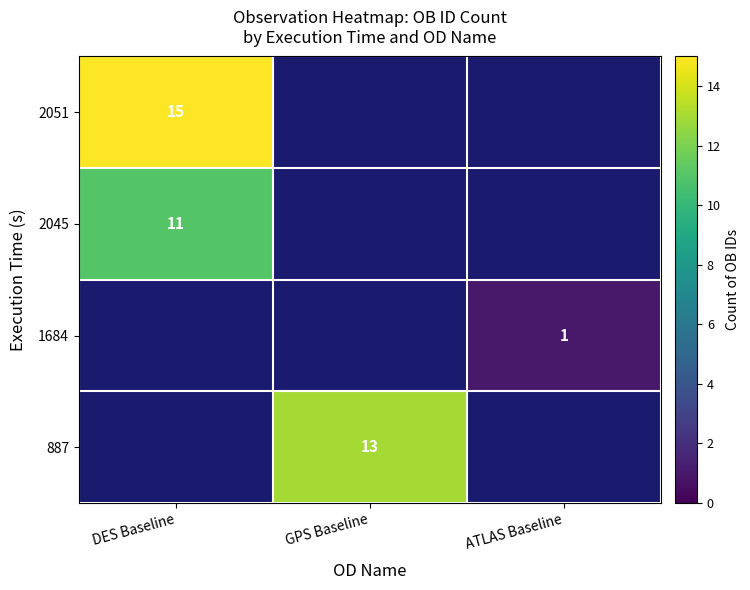

The value of 2051 at DES Baseline is 15. True or false?

True